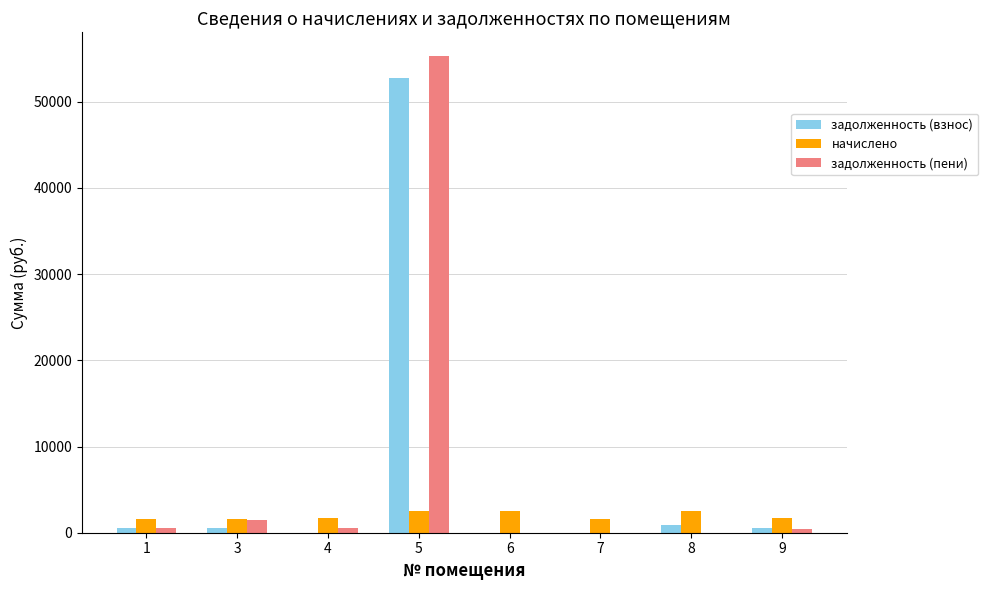

At which category is the sum across all series the highest?

5